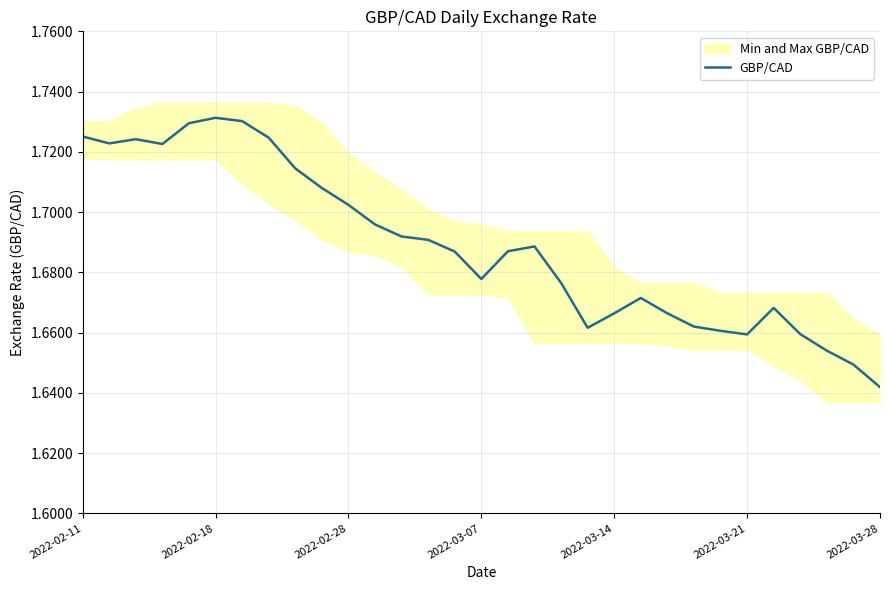

At which label is GBP/CAD closest to 1?

2022-03-28